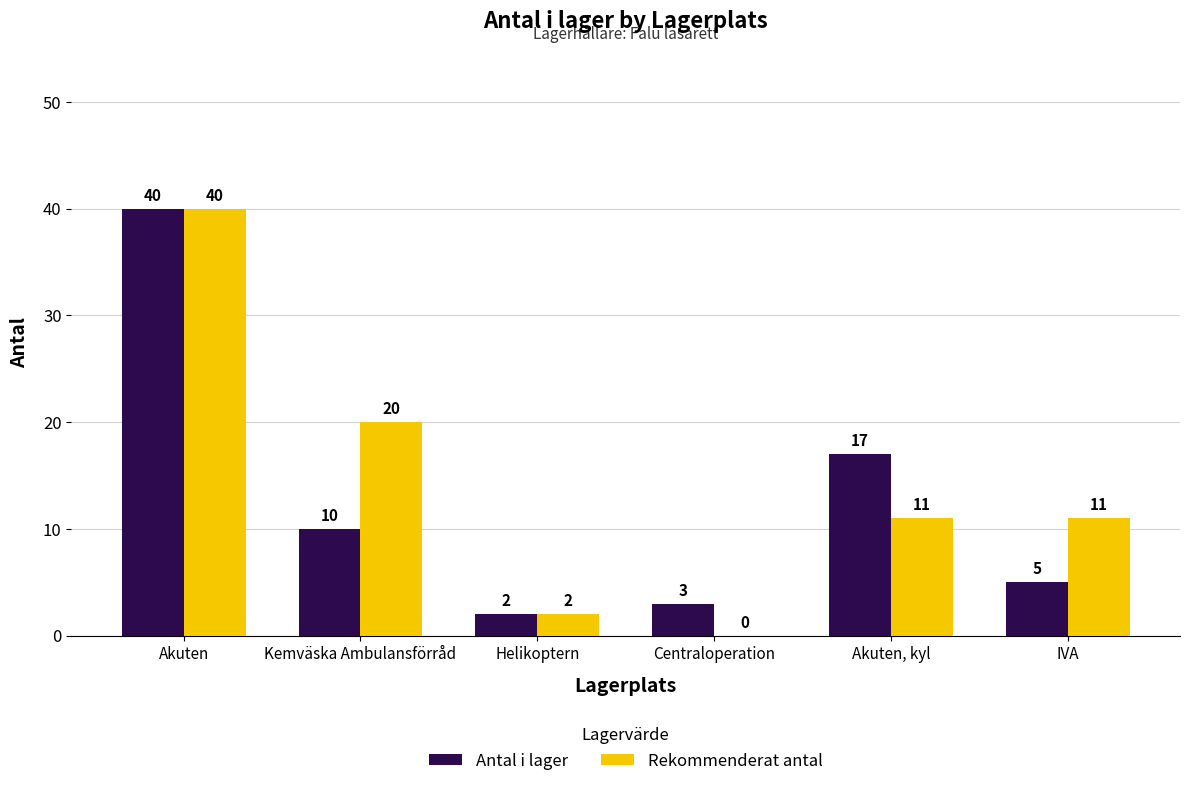

Which series has the largest total across all categories?

Rekommenderat antal